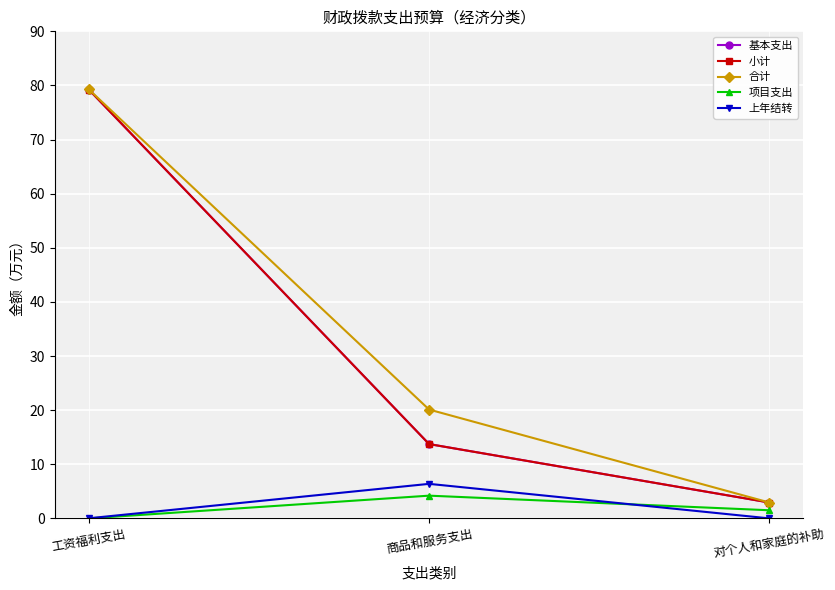

Reading left to right, transcribe all the data shown in this chart.

基本支出: 工资福利支出=79.2	商品和服务支出=13.7	对个人和家庭的补助=2.9
小计: 工资福利支出=79.2	商品和服务支出=13.7	对个人和家庭的补助=2.9
合计: 工资福利支出=79.3	商品和服务支出=20.1	对个人和家庭的补助=2.9
项目支出: 工资福利支出=0.0	商品和服务支出=4.2	对个人和家庭的补助=1.5
上年结转: 工资福利支出=0.0	商品和服务支出=6.4	对个人和家庭的补助=0.0